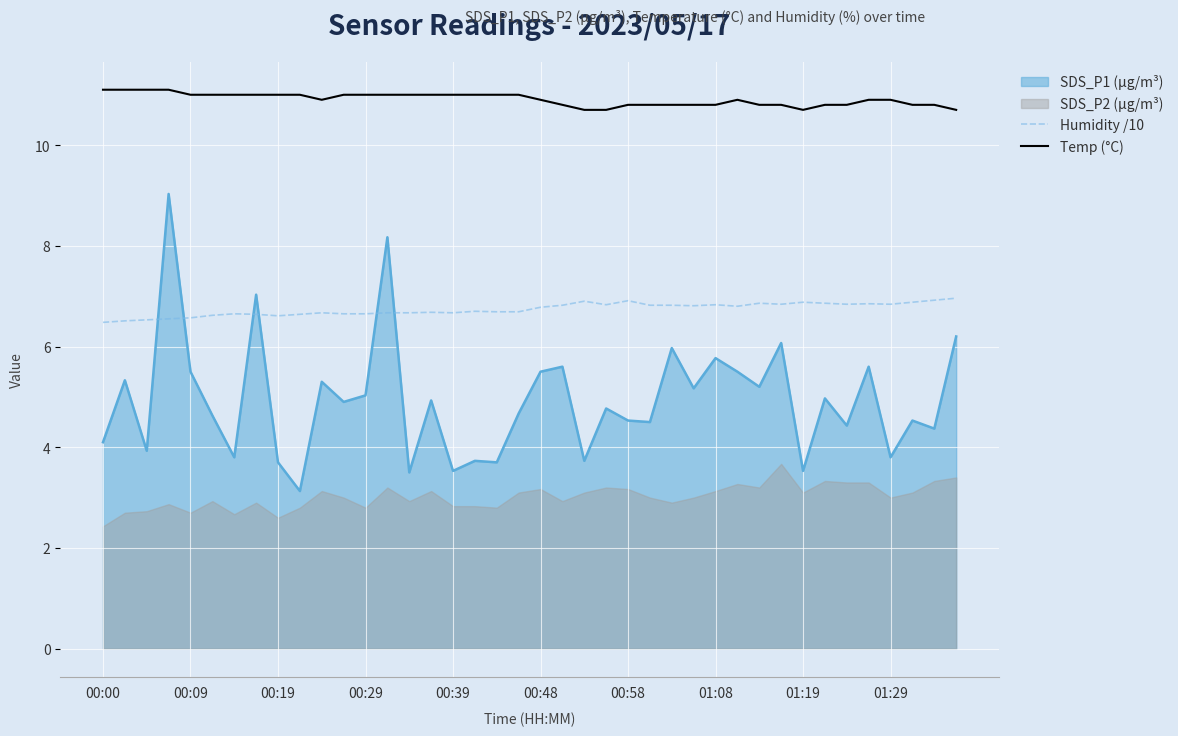

The value of Temp (°C) at 00:58 is 18.3. True or false?

False